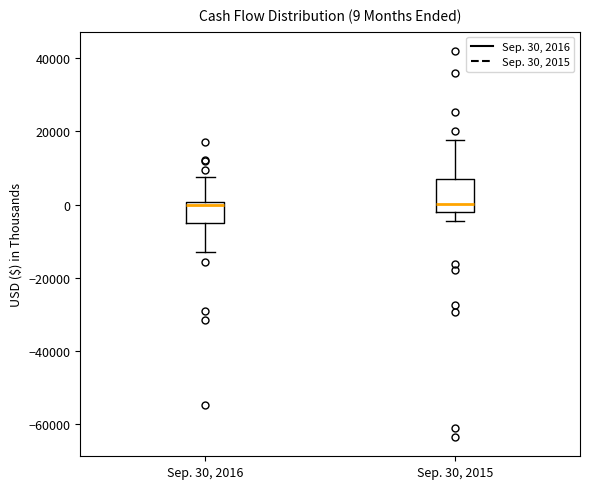

Which box is the tallest, from its lower edge to its upper edge?

Sep. 30, 2015